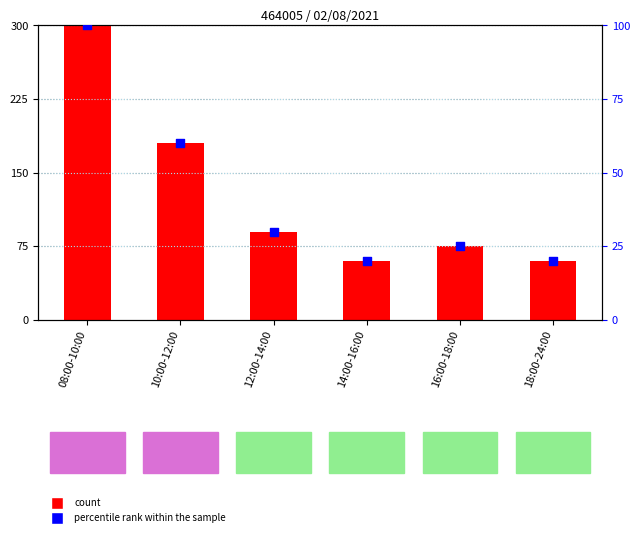

What is the total value across all series at 14:00-16:00?

24